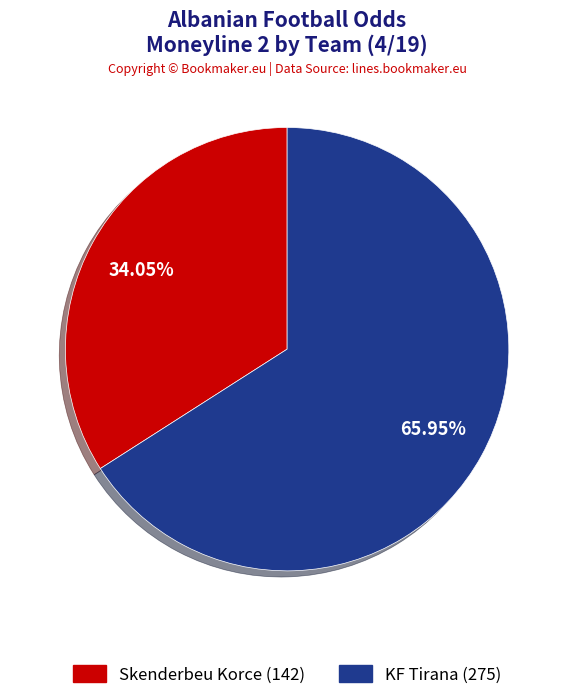

Do Skenderbeu Korce and KF Tirana together represent more than half of the pie?

Yes